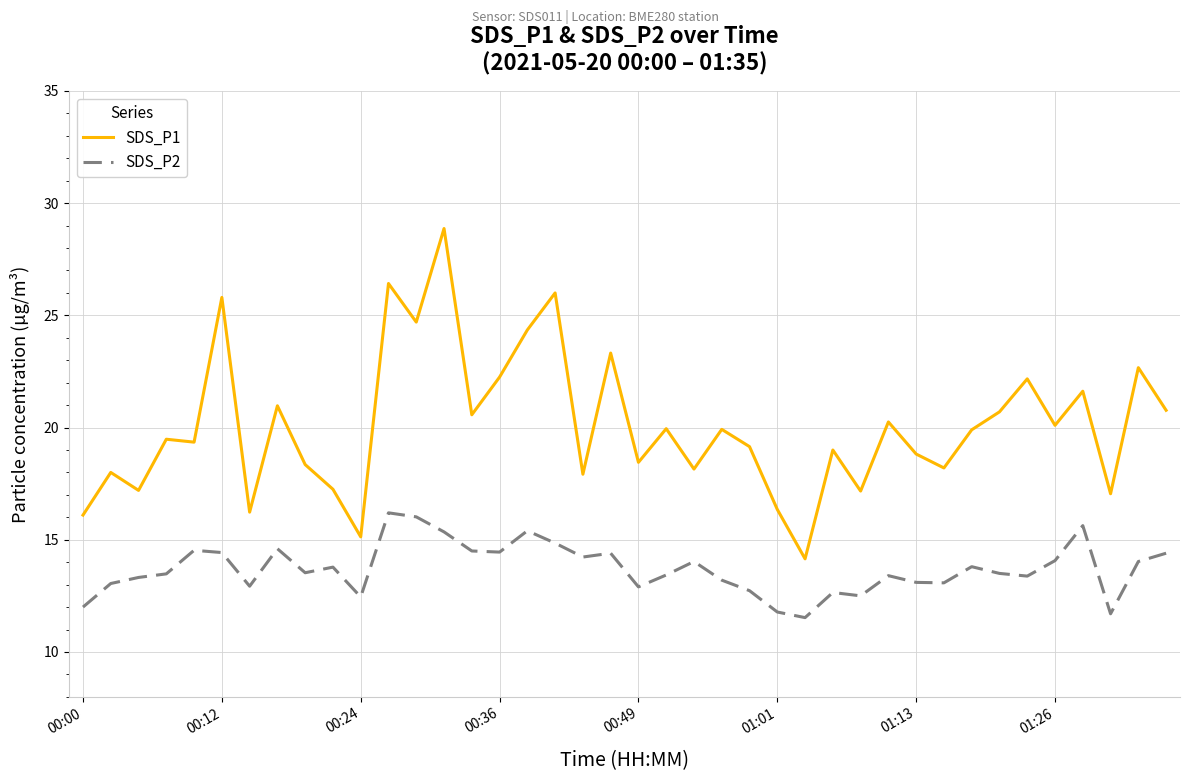

What is the minimum value for SDS_P2?

11.5